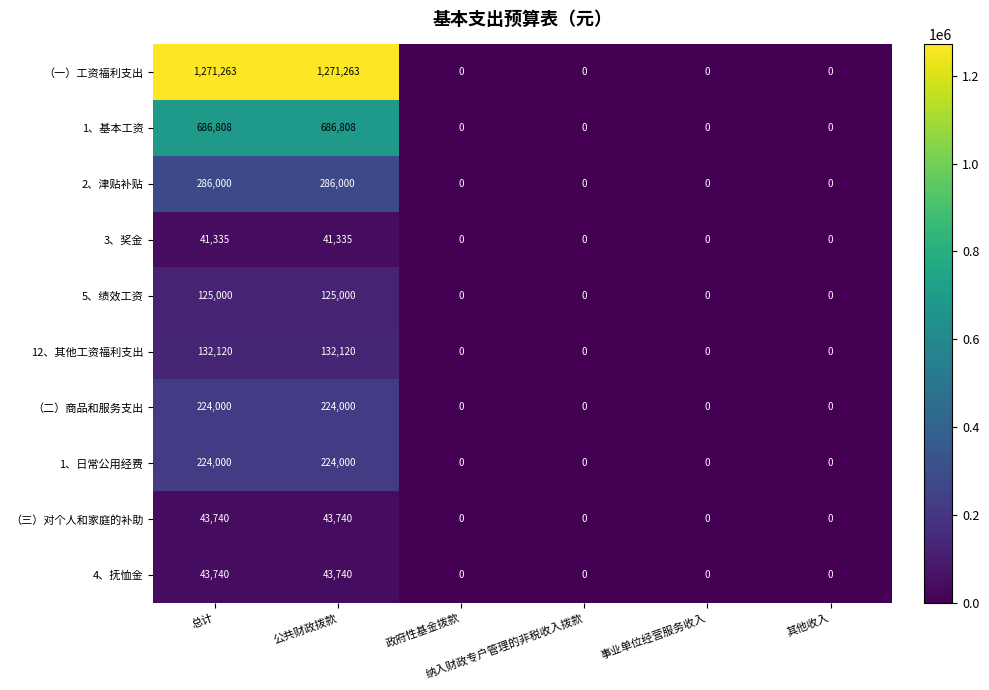

Which series has the largest total across all categories?

（一）工资福利支出